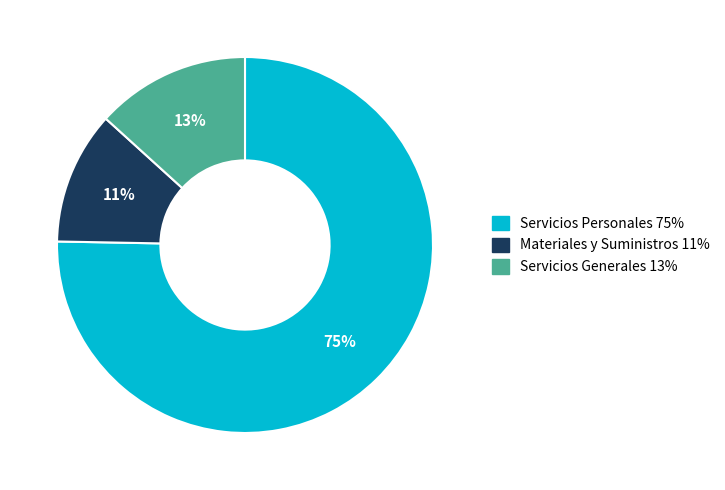

Which slice is the largest?

Servicios Personales